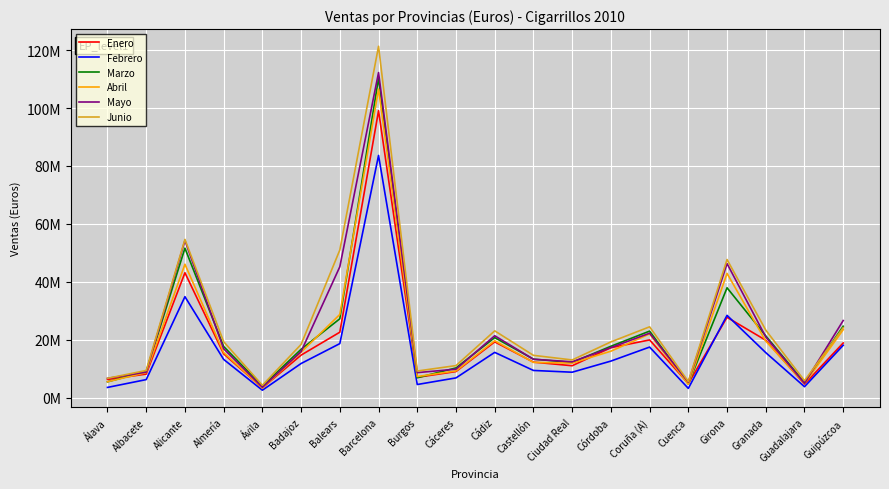

What are all the series names shown in the legend?

Enero, Febrero, Marzo, Abril, Mayo, Junio